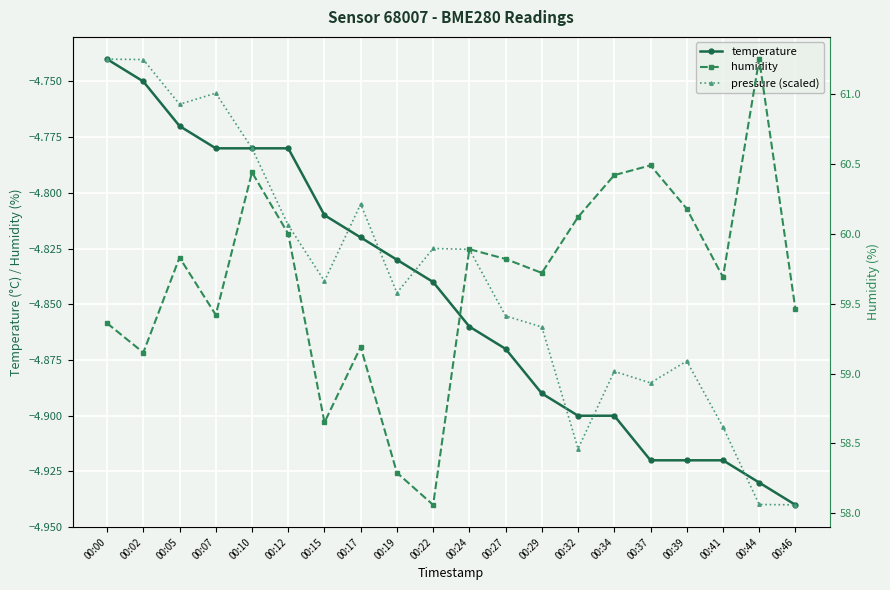

Is the value of temperature at 00:02 greater than the value of humidity at 00:17?

No